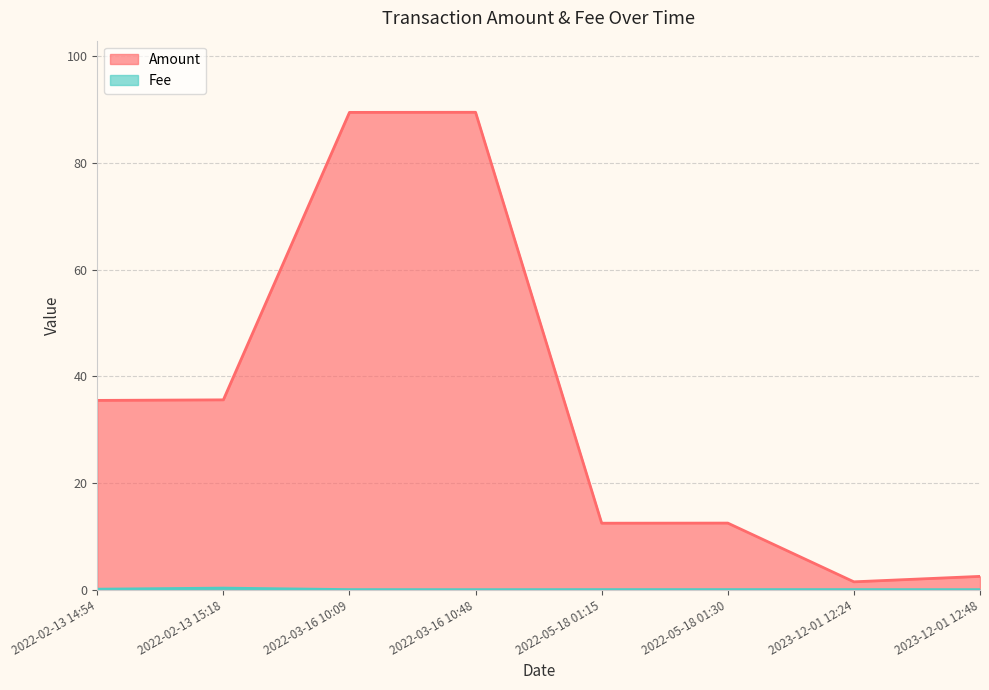

In Fee, how many points are lower than both neighbors (excluding endpoints)?

1